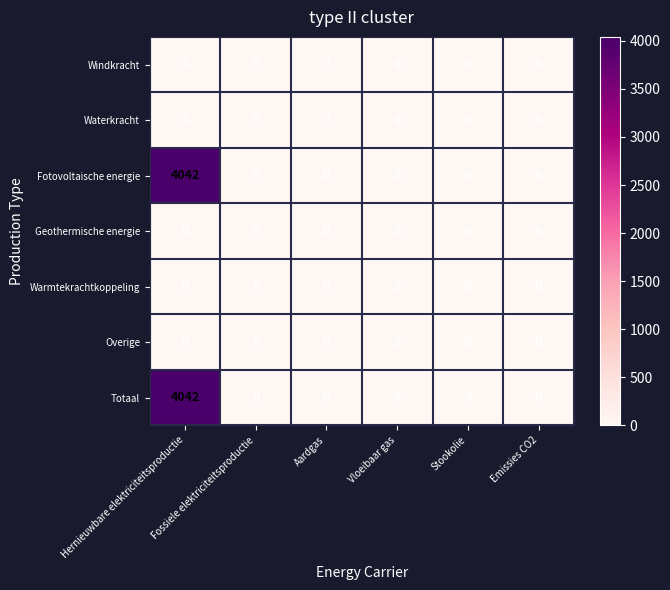

What is the difference between the maximum and minimum values in the Totaal series?

4042